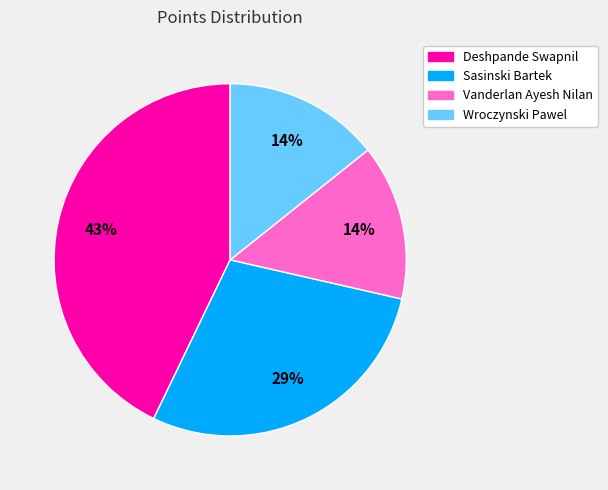

What is the ratio of the value at Vanderlan Ayesh Nilan to the value at Sasinski Bartek?

0.5